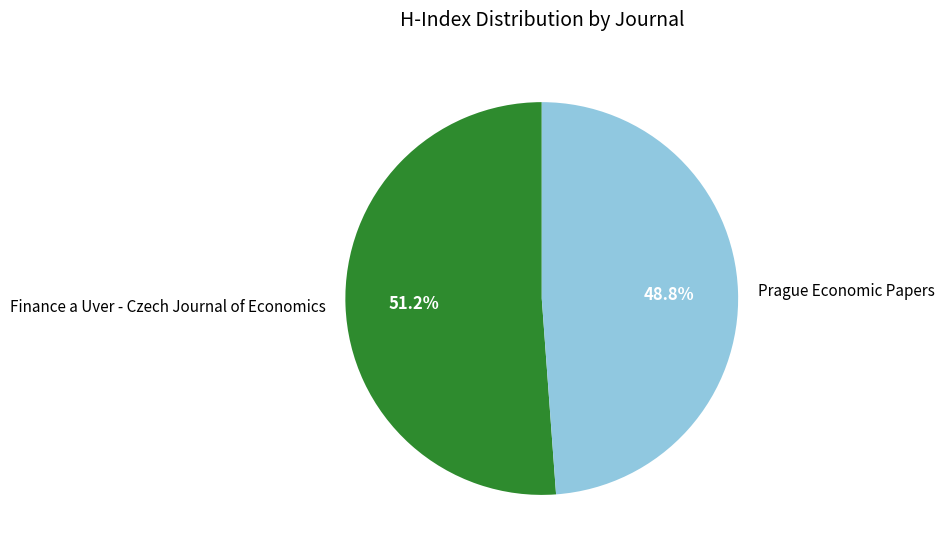

Which category accounts for the majority?

Finance a Uver - Czech Journal of Economics